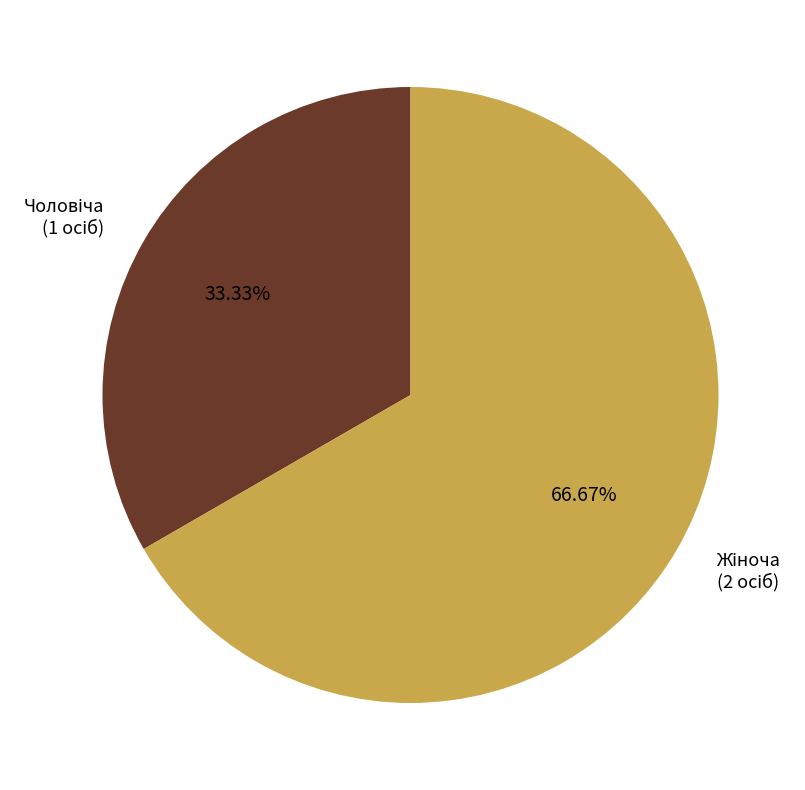

How many slices are in this pie chart?

2